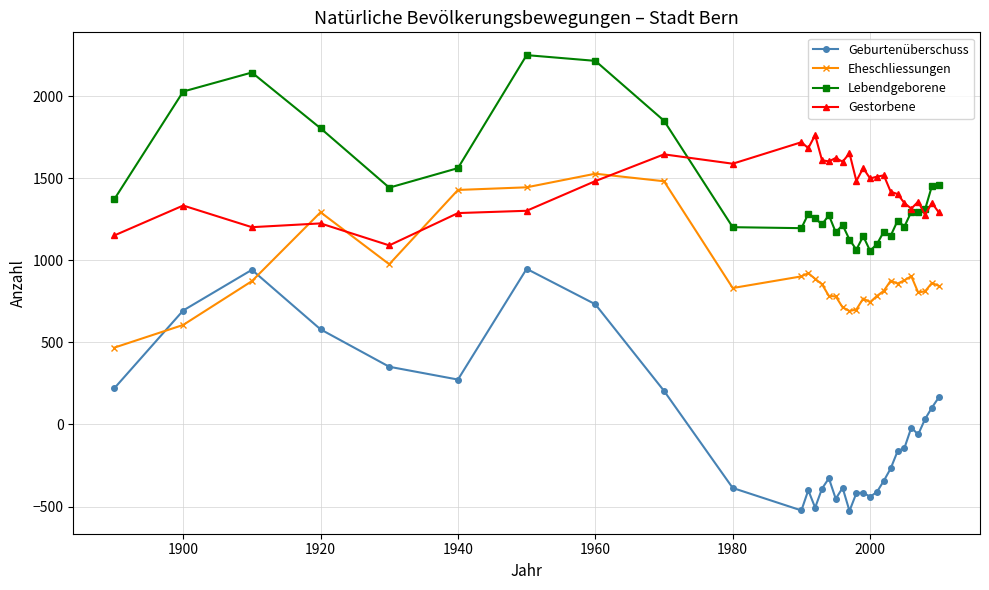

True or false: Geburtenüberschuss and Gestorbene intersect in this chart.

False